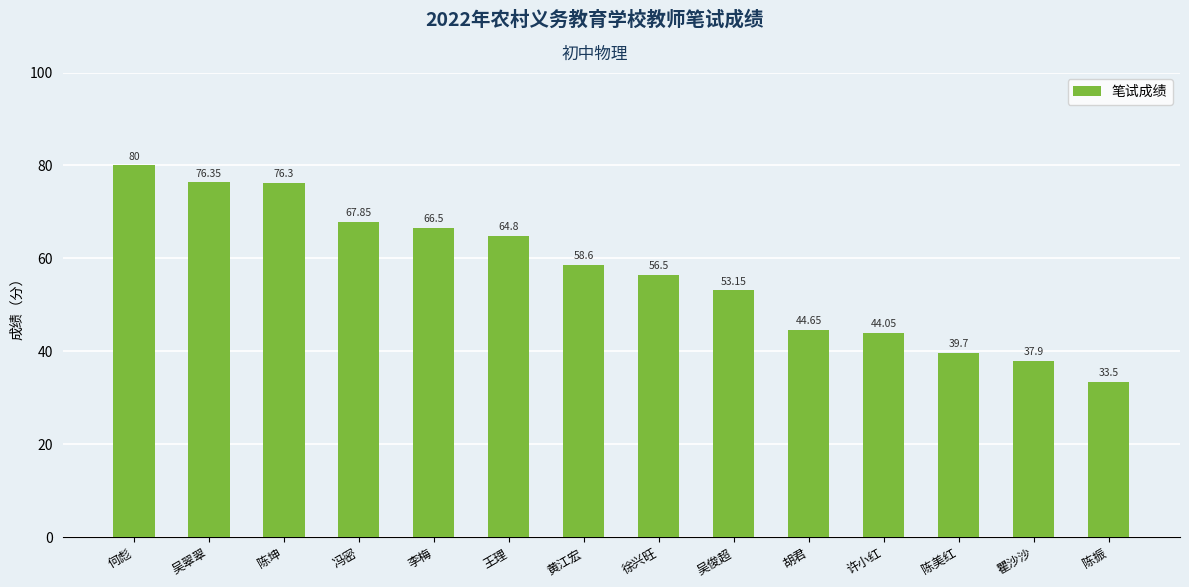

What is the sum of all values?

799.9